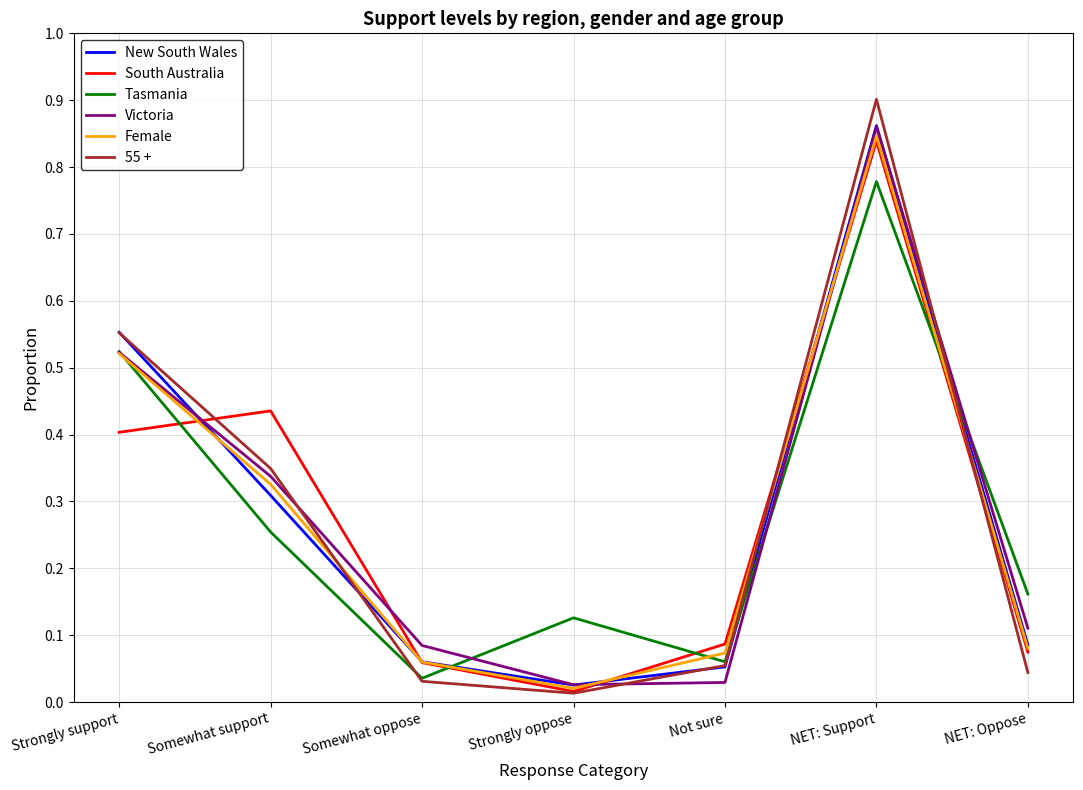

What is the total value across all series at Strongly support?

3.1